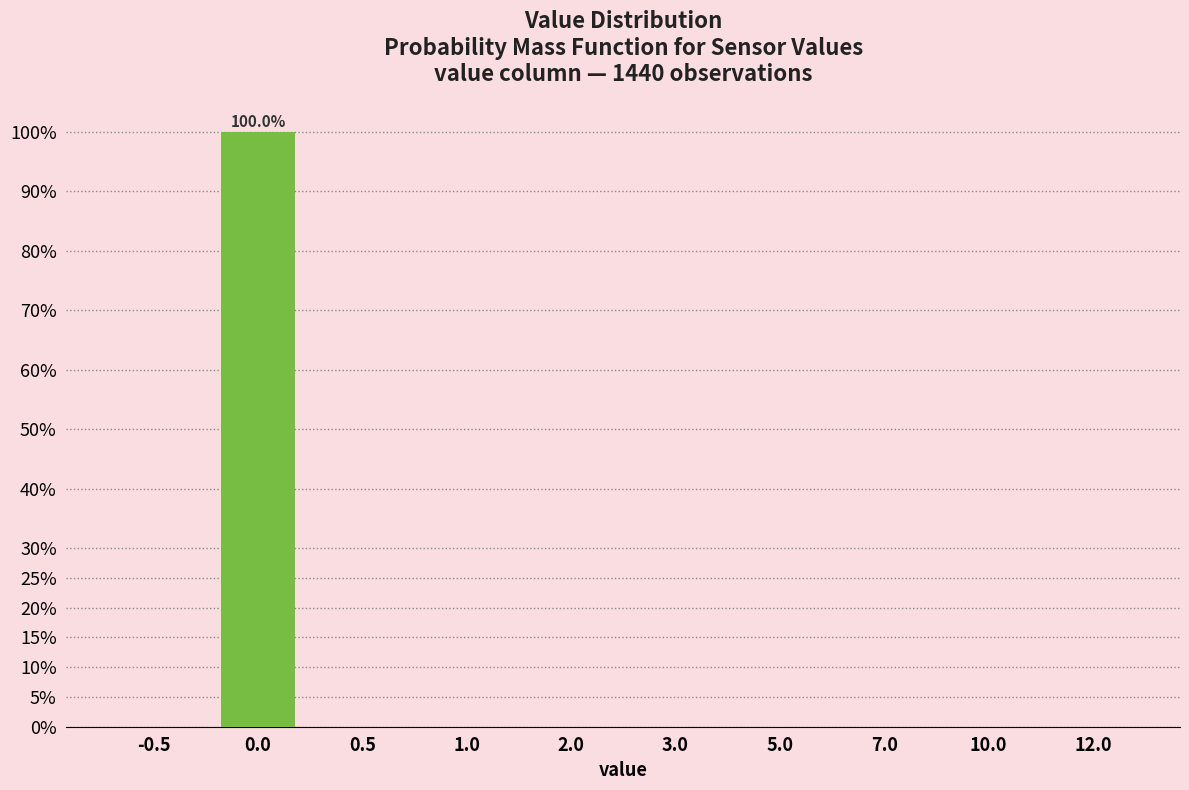

Reading left to right, what are all the values shown in this chart?

-0.5=0	0.0=100	0.5=0	1.0=0	2.0=0	3.0=0	5.0=0	7.0=0	10.0=0	12.0=0